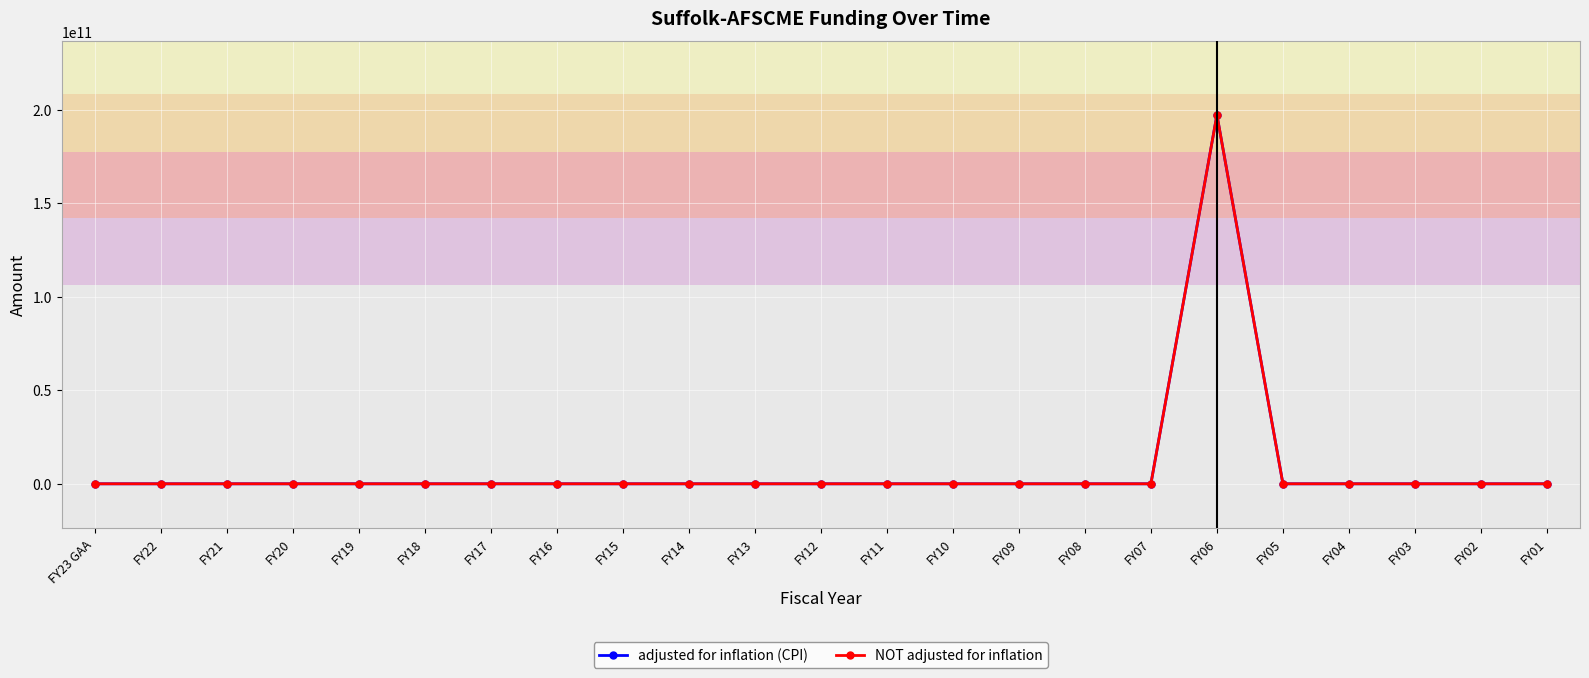

What is the maximum value shown in the chart?

197153133510